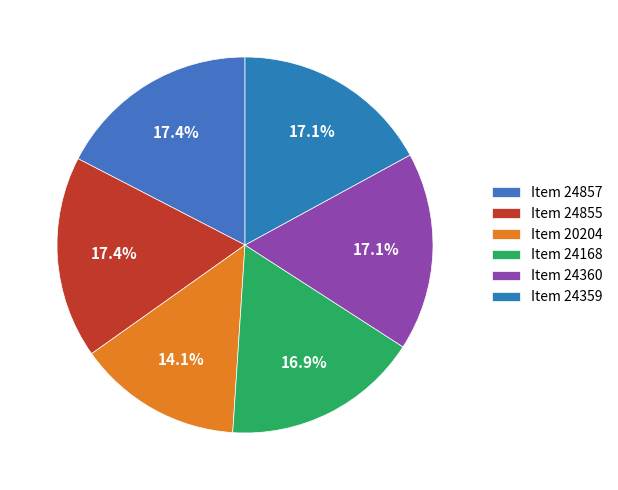

Rank the categories by value from lowest to highest.

Item 20204, Item 24168, Item 24359, Item 24360, Item 24855, Item 24857